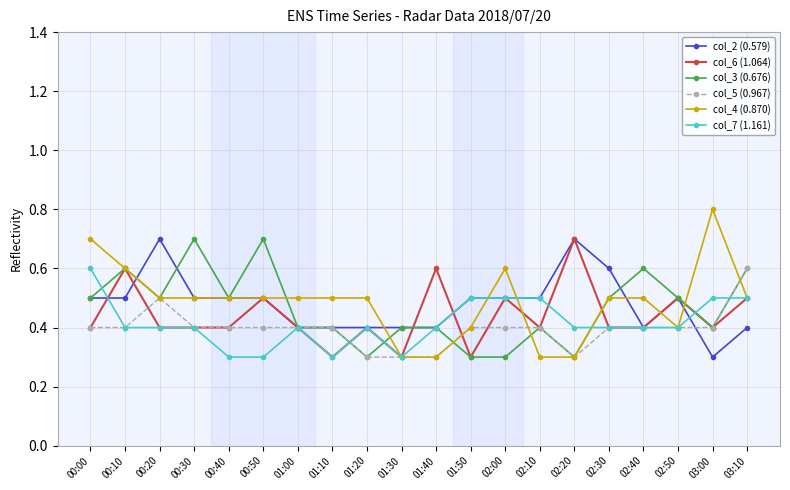

What is the difference between the second highest and second lowest values in the col_4 (0.870) series?

0.4